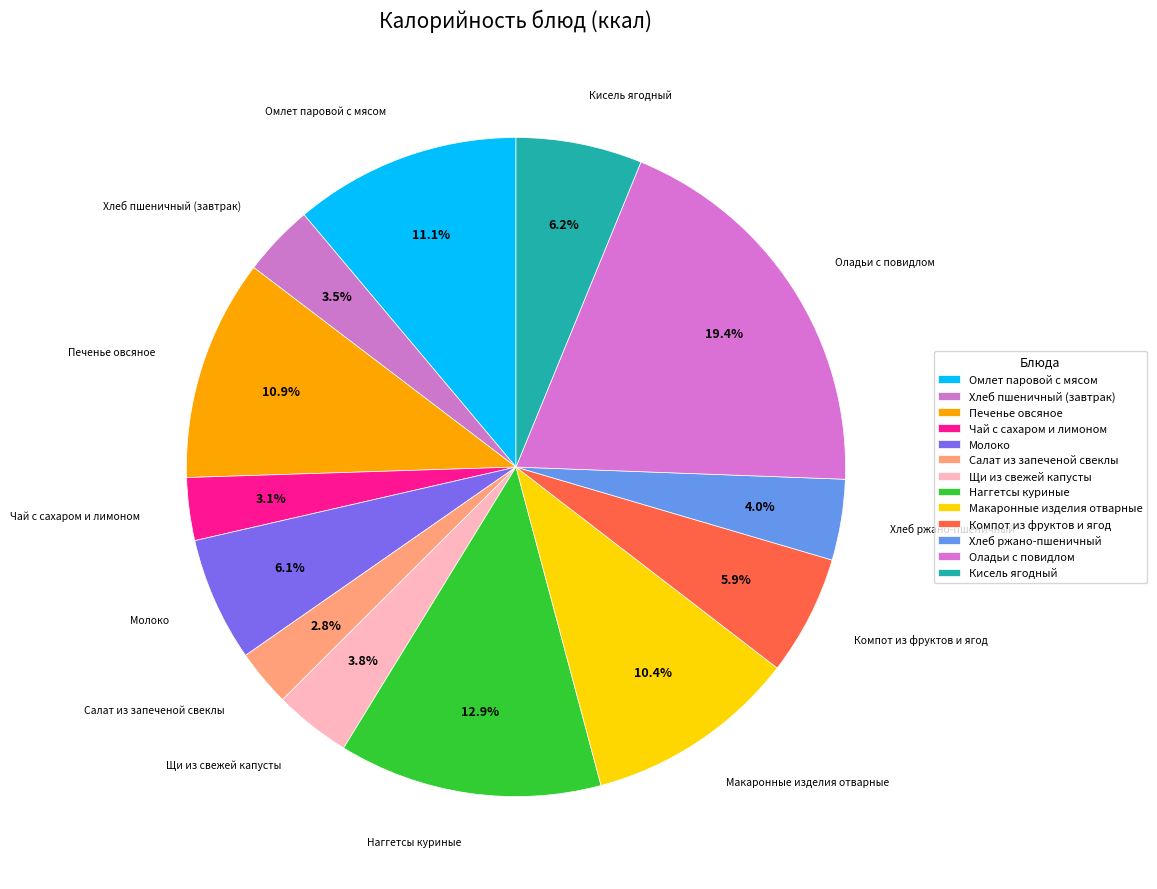

How many segments does this pie chart have?

13